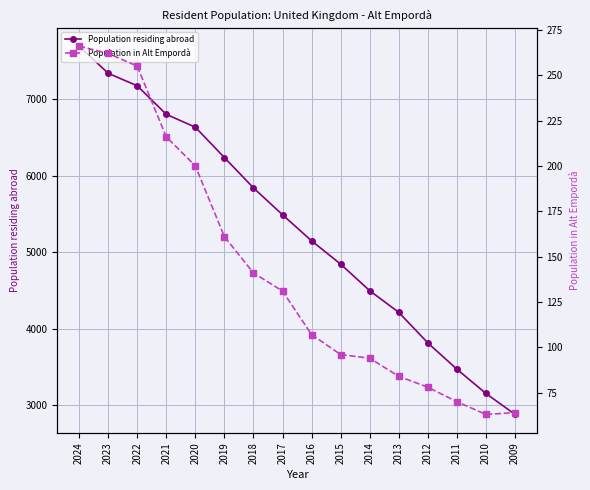

Is this an area chart (filled region under the line)?

No